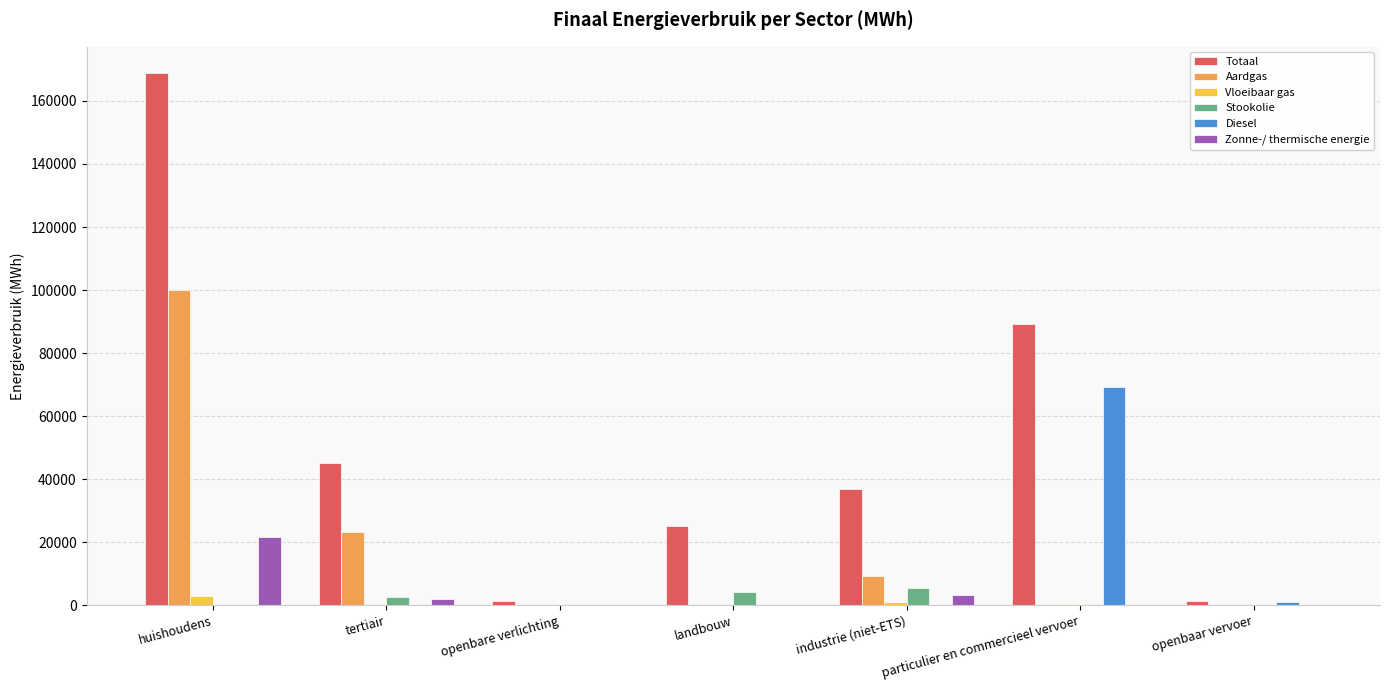

How many groups of bars are there?

7